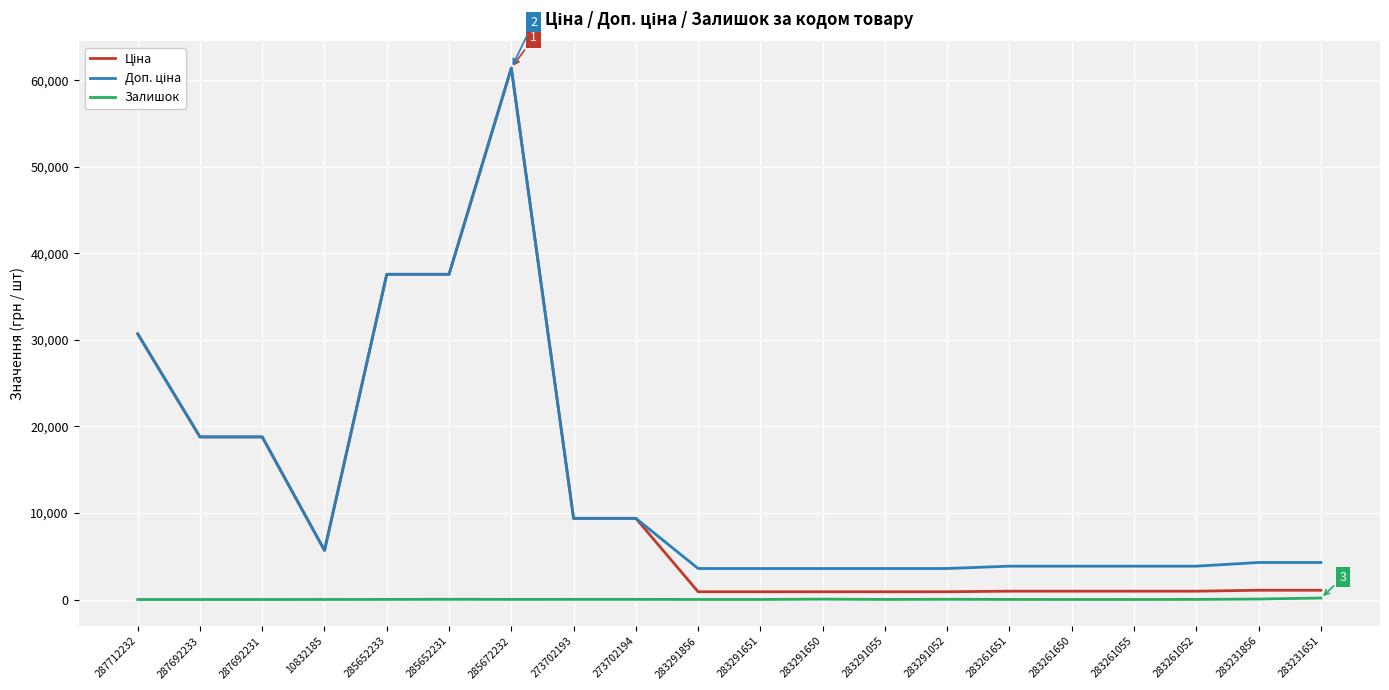

The Залишок series shows 54.0 at 283231856. True or false?

True